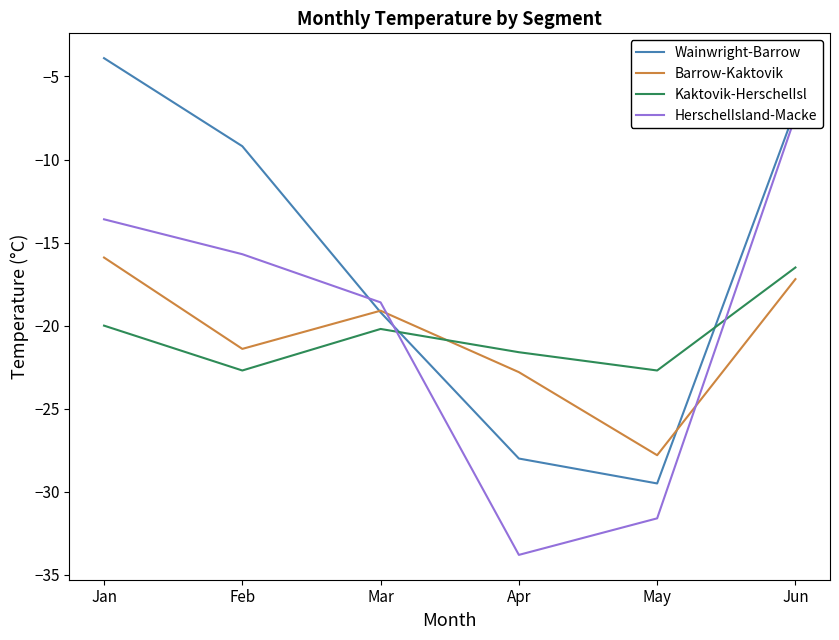

In HerschelIsland-Macke, how many points are lower than both neighbors (excluding endpoints)?

1